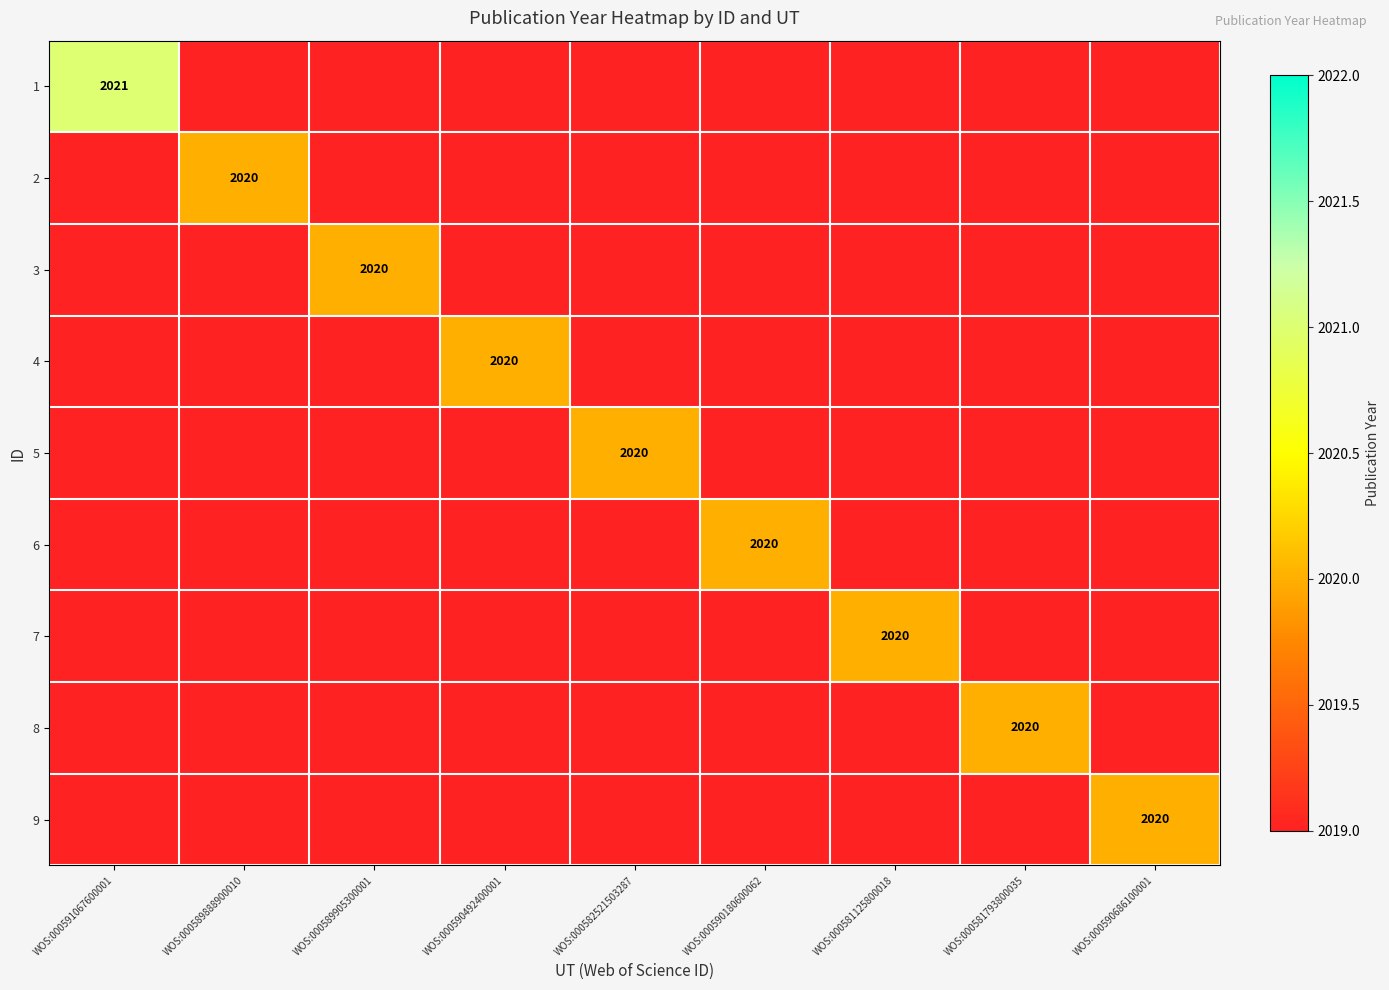

What is the spread (max minus min) of values at WOS:000590180600062?

1